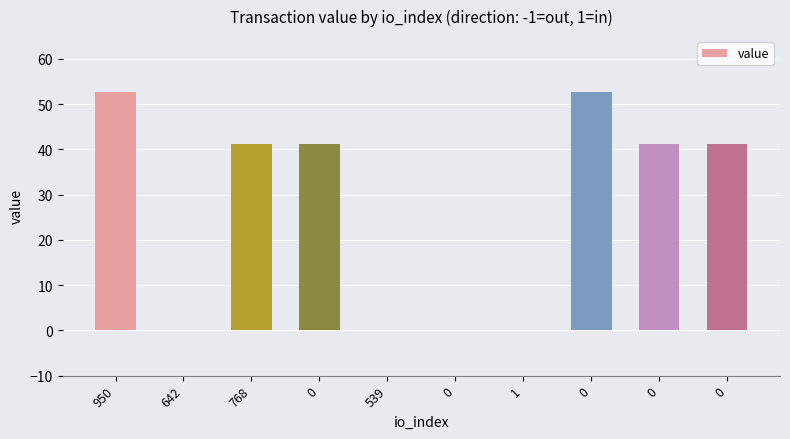

At which category does the chart reach its peak across all series?

950